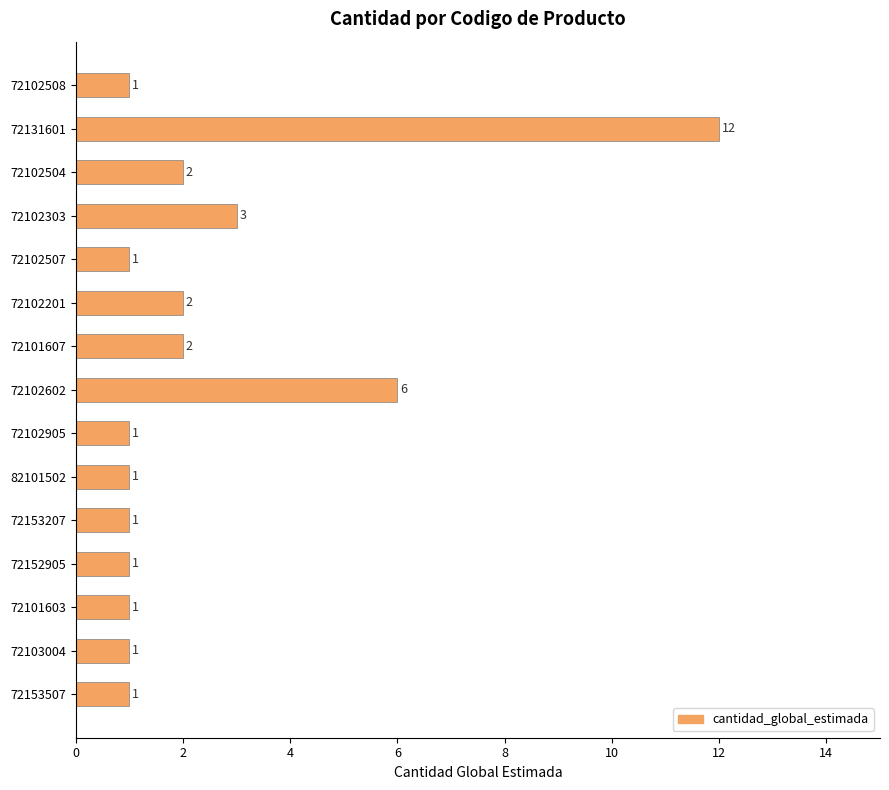

What is the ratio of the value at 72102303 to the value at 82101502?

3.0